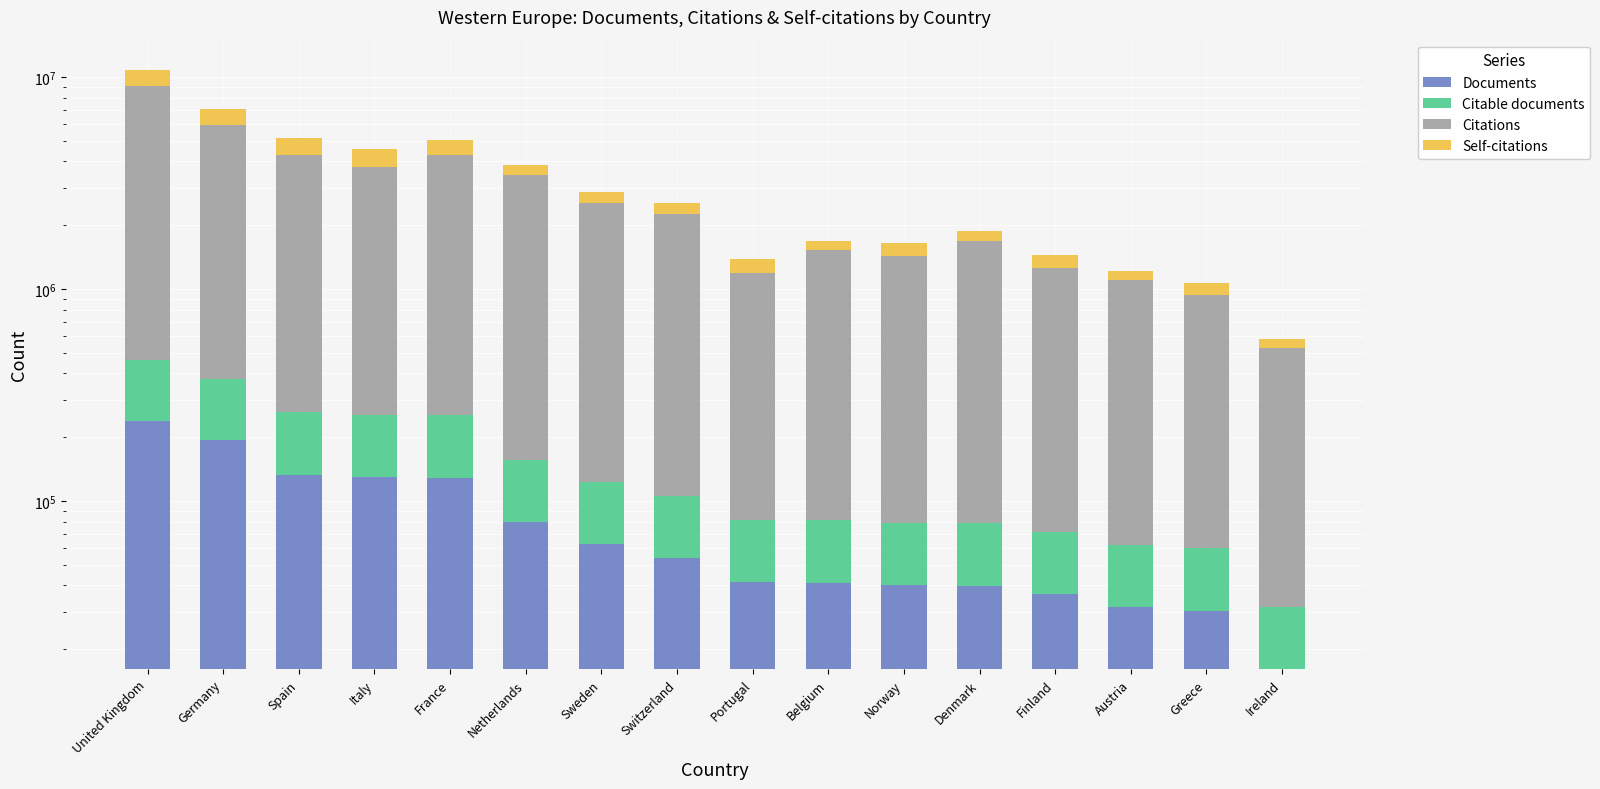

Are the bars horizontal?

No